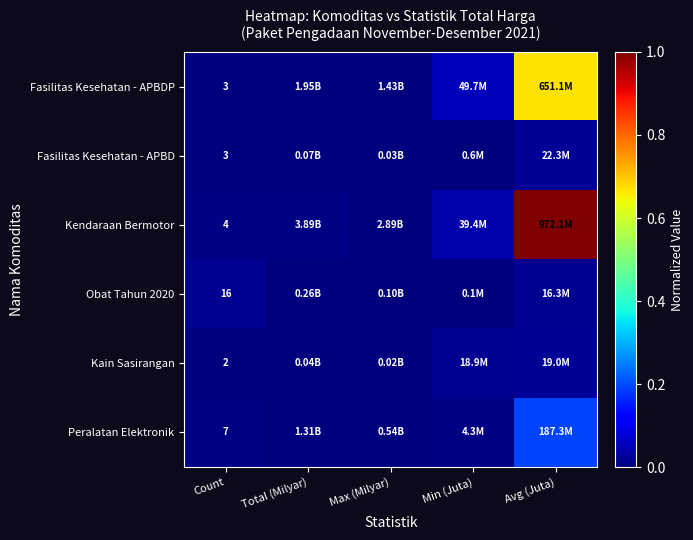

Between Min (Juta) and Avg (Juta), which is larger?

Avg (Juta)